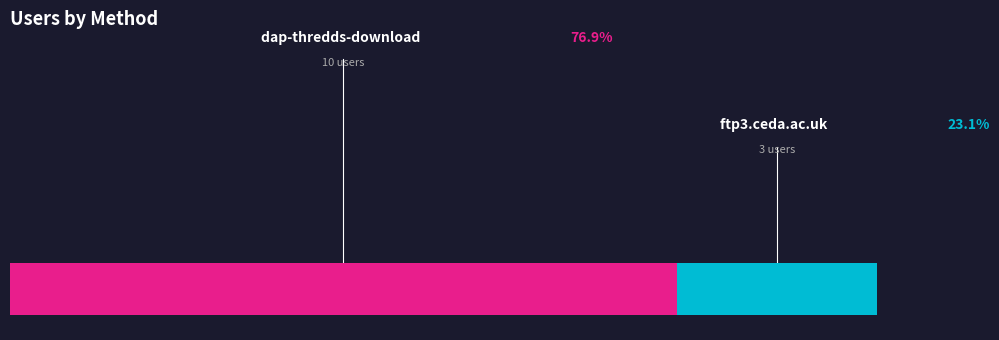

Do ftp3.ceda.ac.uk and dap-thredds-download together represent more than half of the pie?

Yes